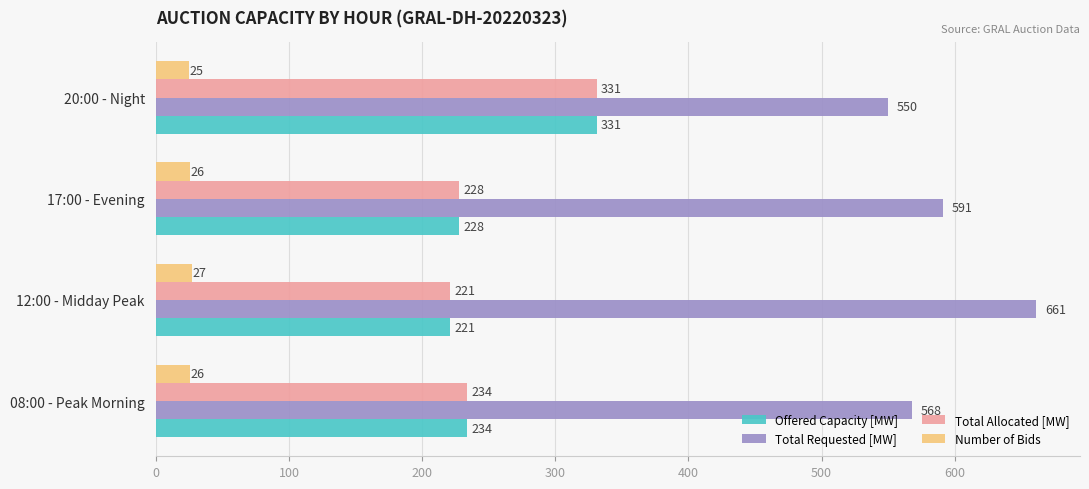

What is the total value across all series at 20:00 - Night?

1237